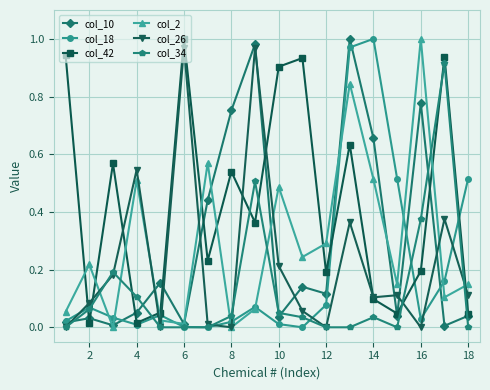

True or false: col_18 has more than 0 interior local peaks.

True